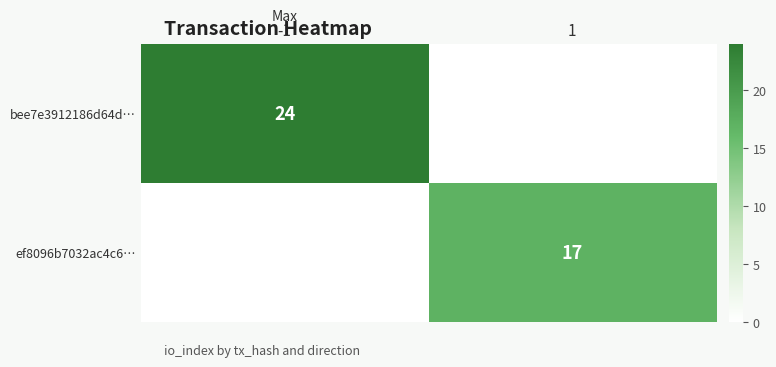

The ef8096b7032ac4c6… series shows 17 at 1. True or false?

True